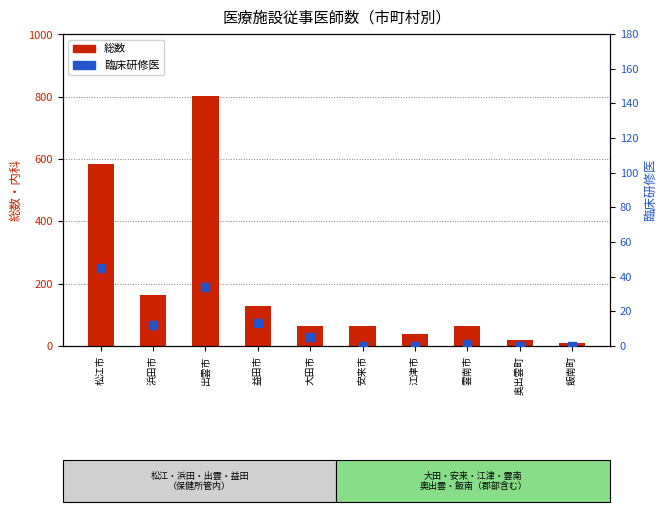

What is the total value across all series at 出雲市?

835